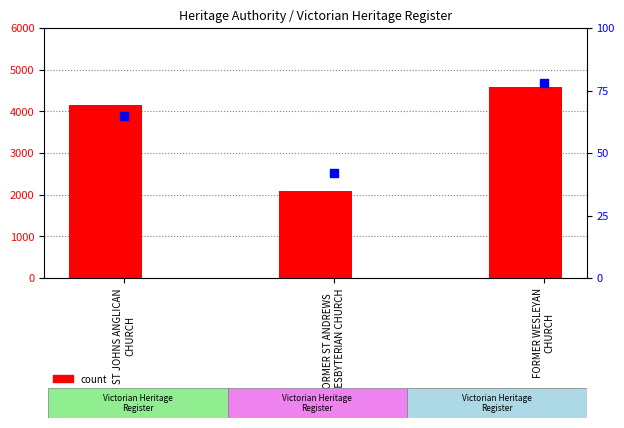

Which series contains the lowest Y value?

percentile rank within the sample